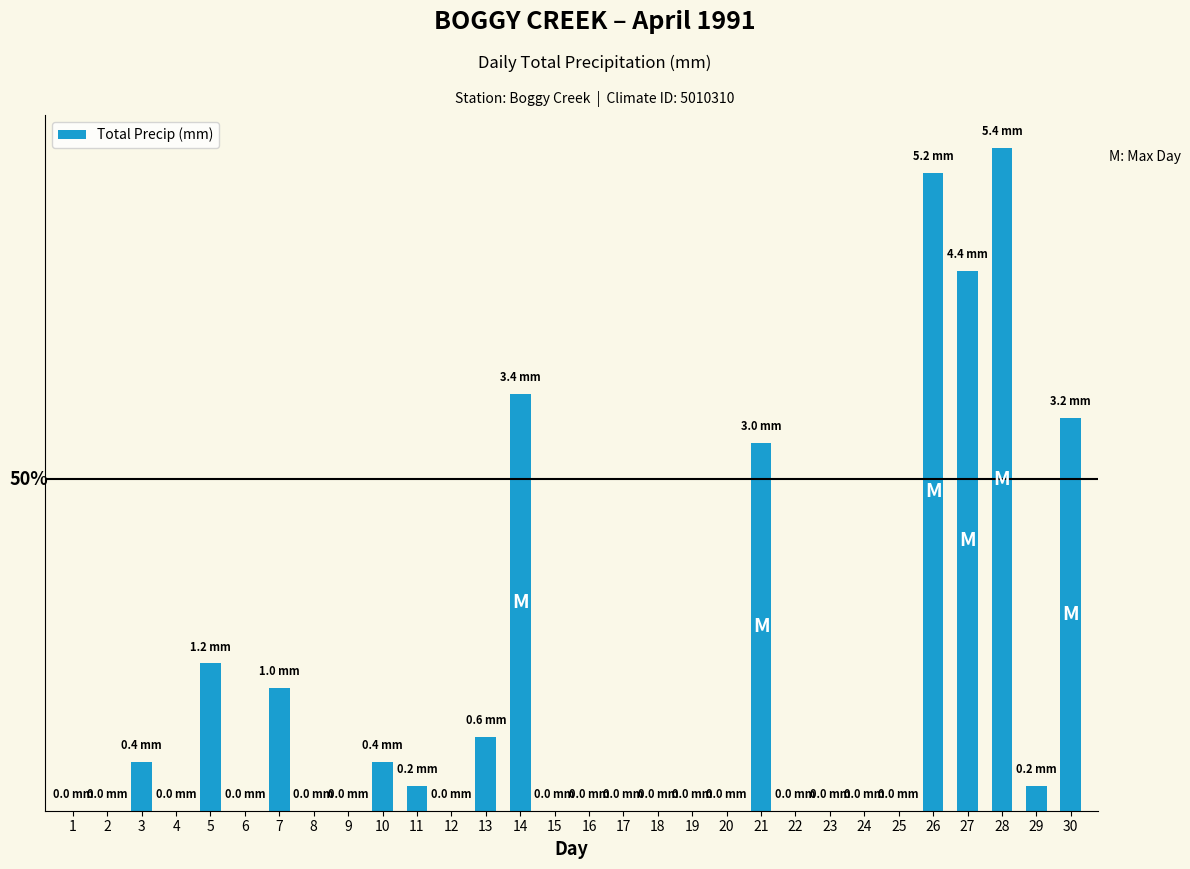

True or false: the data shows 0.6 at 20.

False